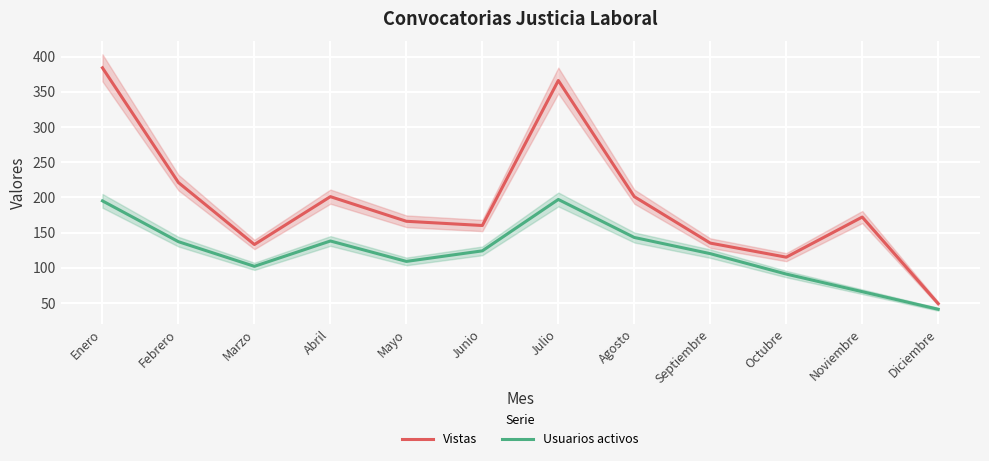

What is the sum of the Vistas values at Diciembre and Septiembre?

184